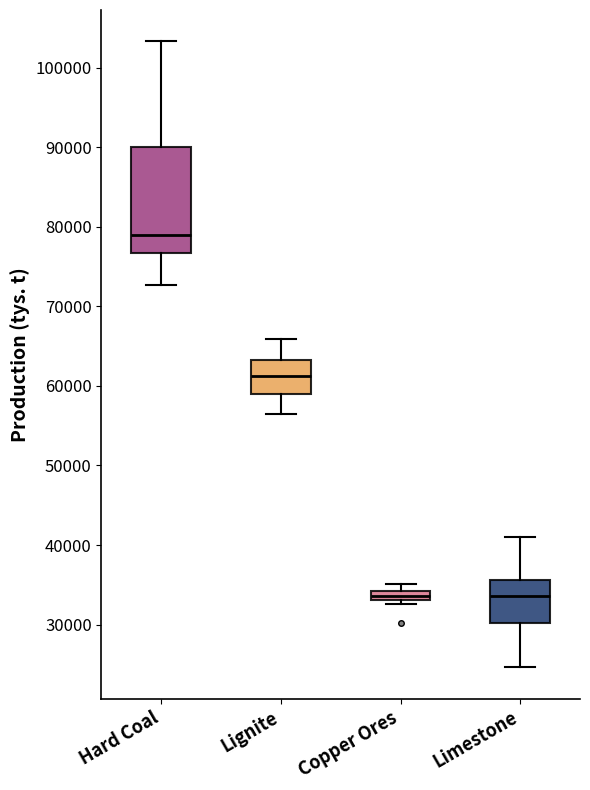

Where is the upper edge of the box for Lignite on the y-axis? The values are not printed on the chart, so give them approximately, as read against the axis.

63000